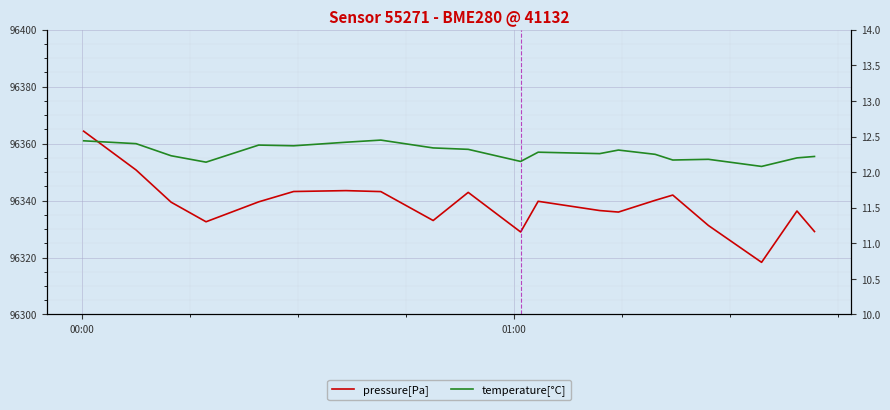

What is the highest value of the pressure[Pa] series?

96364.4